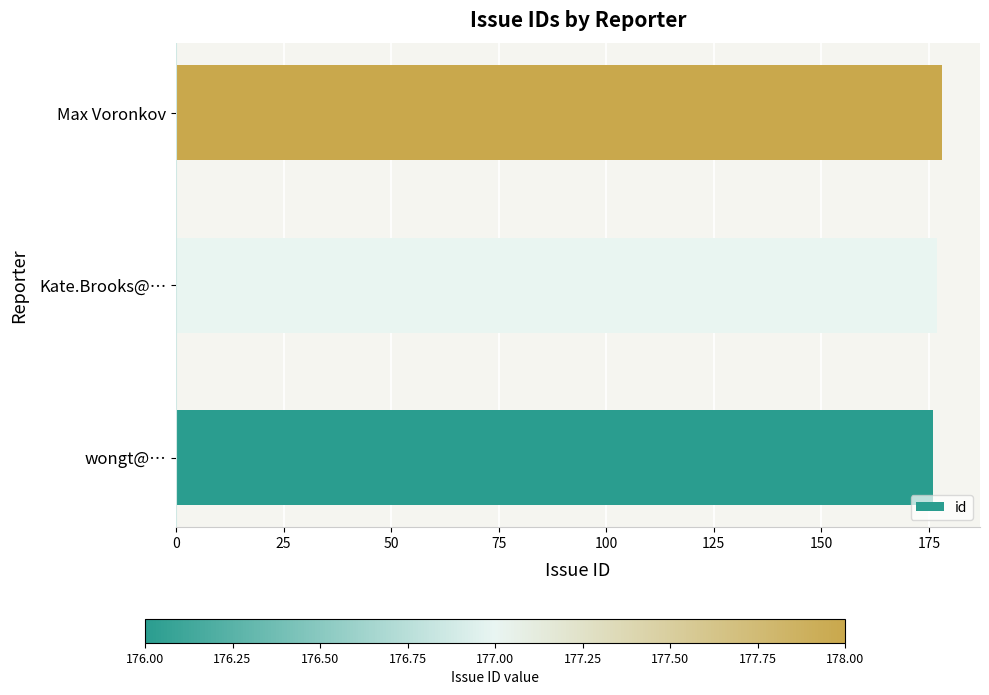

What is the ratio of the value at wongt@… to the value at Max Voronkov?

1.0